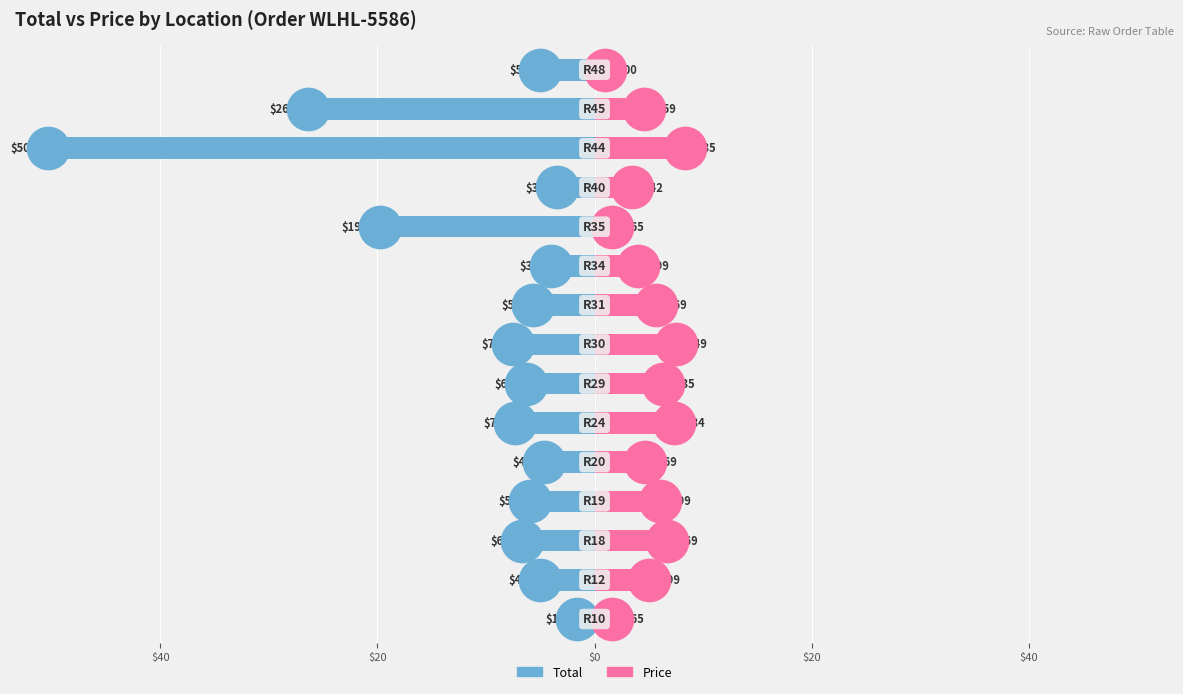

Which series reaches the maximum Y coordinate?

Price